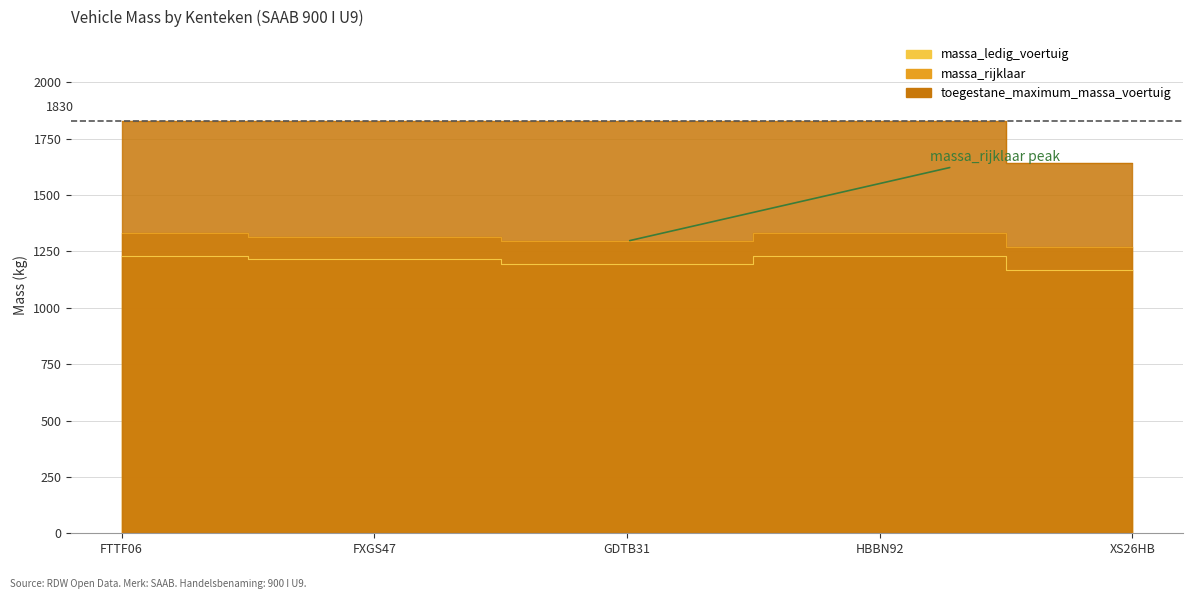

What are all the series names shown in the legend?

massa_ledig_voertuig, massa_rijklaar, toegestane_maximum_massa_voertuig